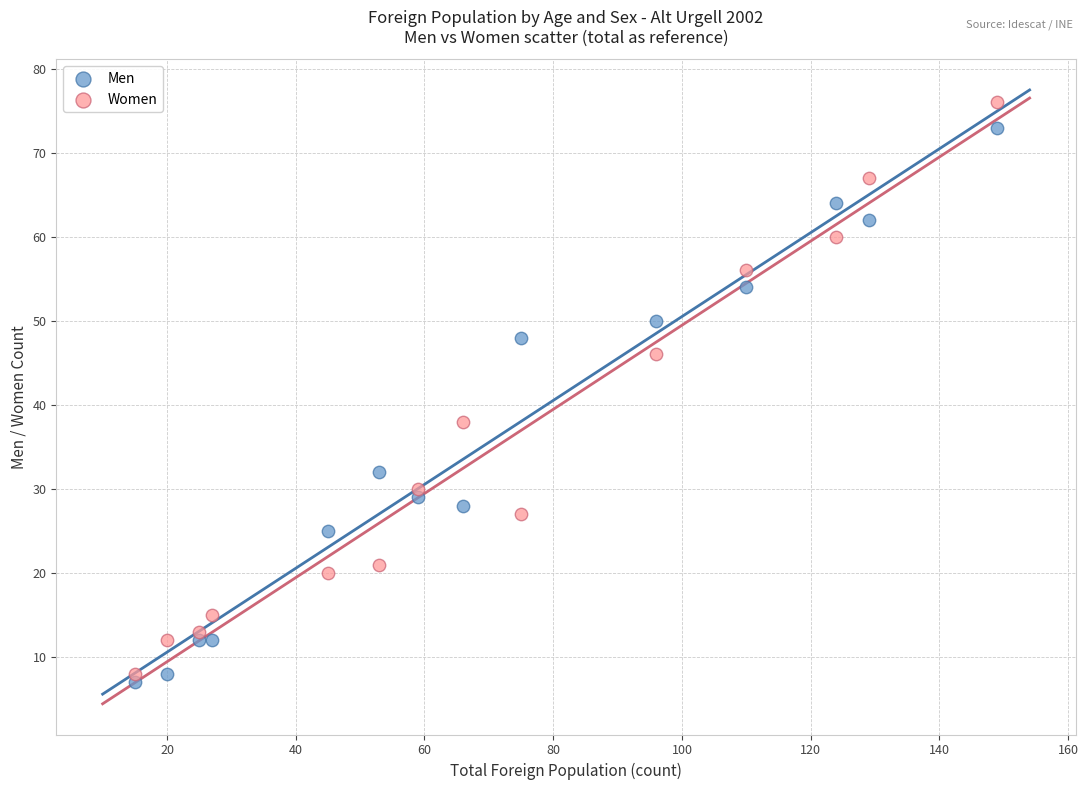

Which series reaches the maximum Y coordinate?

Women